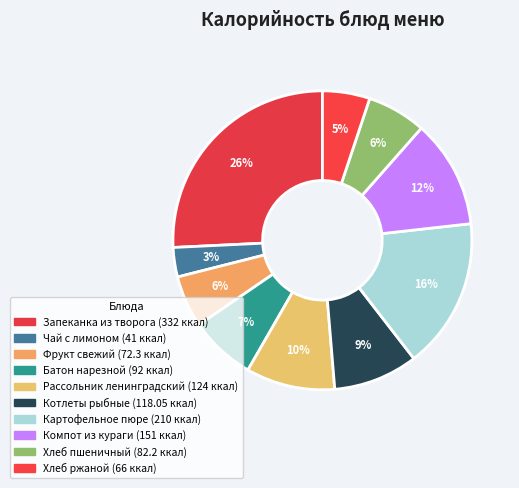

Which category has the smallest portion of the pie?

Чай с лимоном